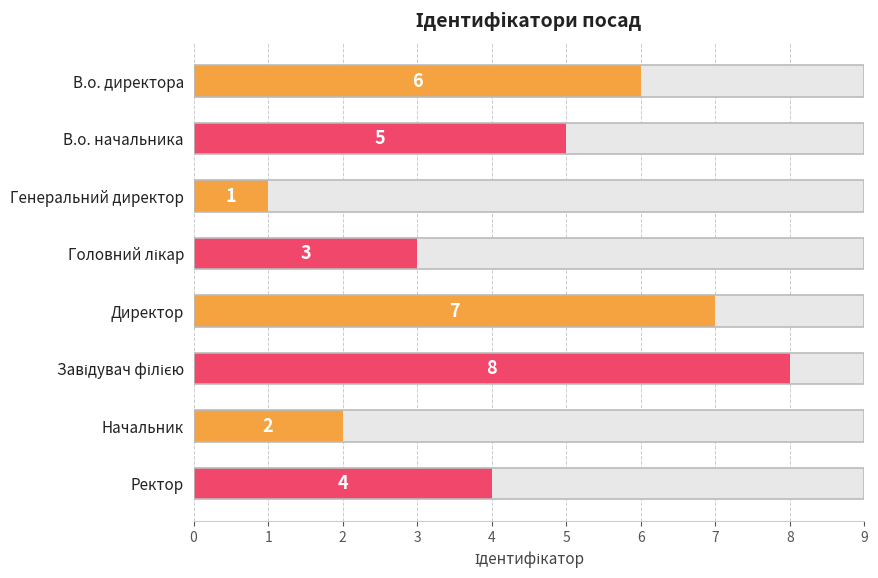

What is the maximum value shown in the chart?

8